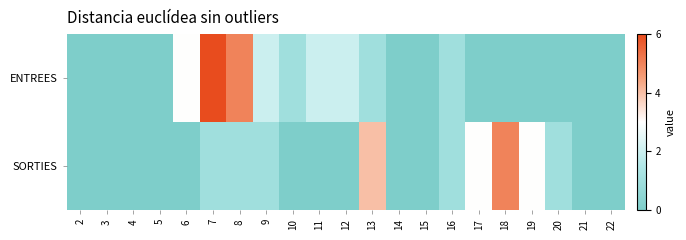

Between 21 and 19, which is larger?

21